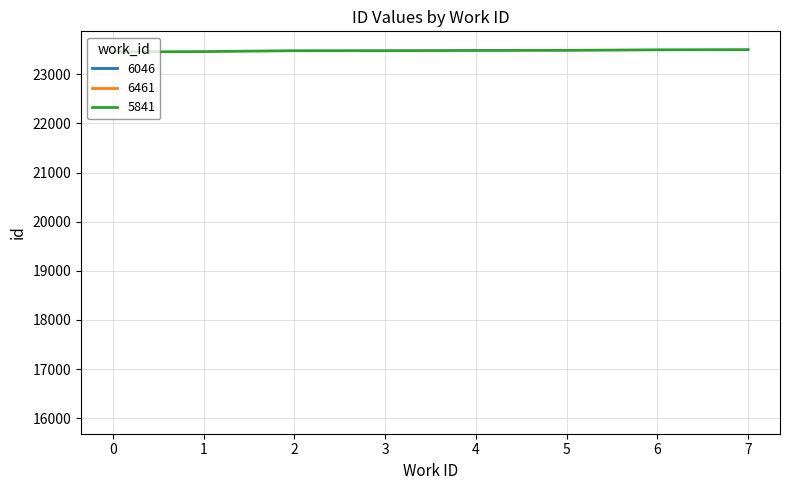

What is the highest value of the 5841 series?

23503